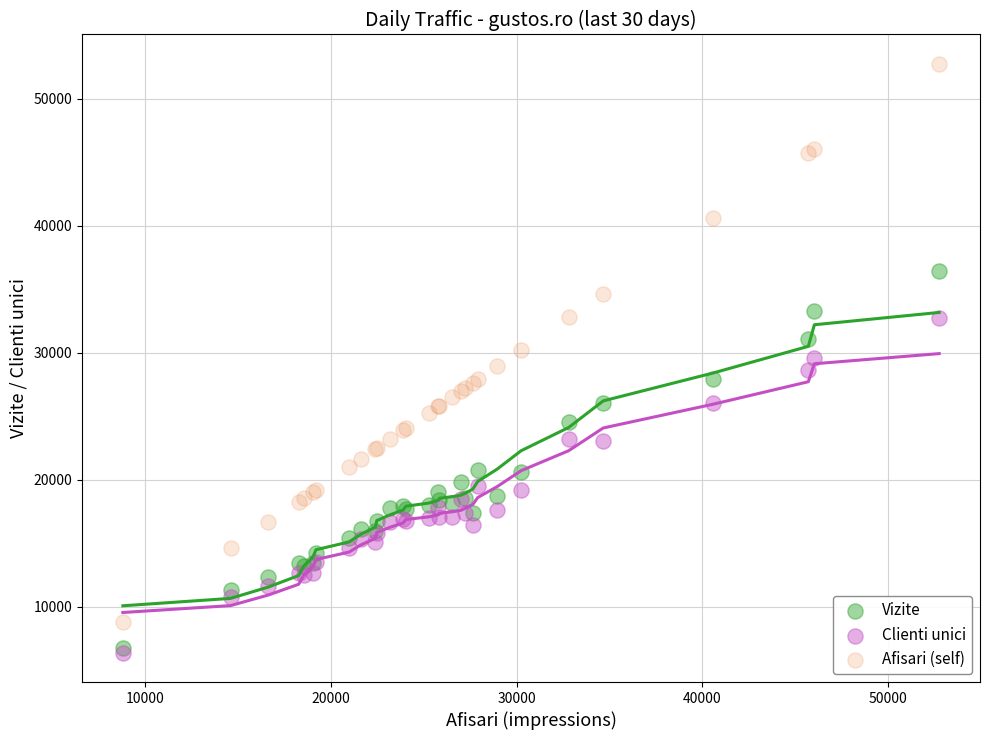

What are all the series names shown in the legend?

Vizite, Clienti unici, Afisari (self)